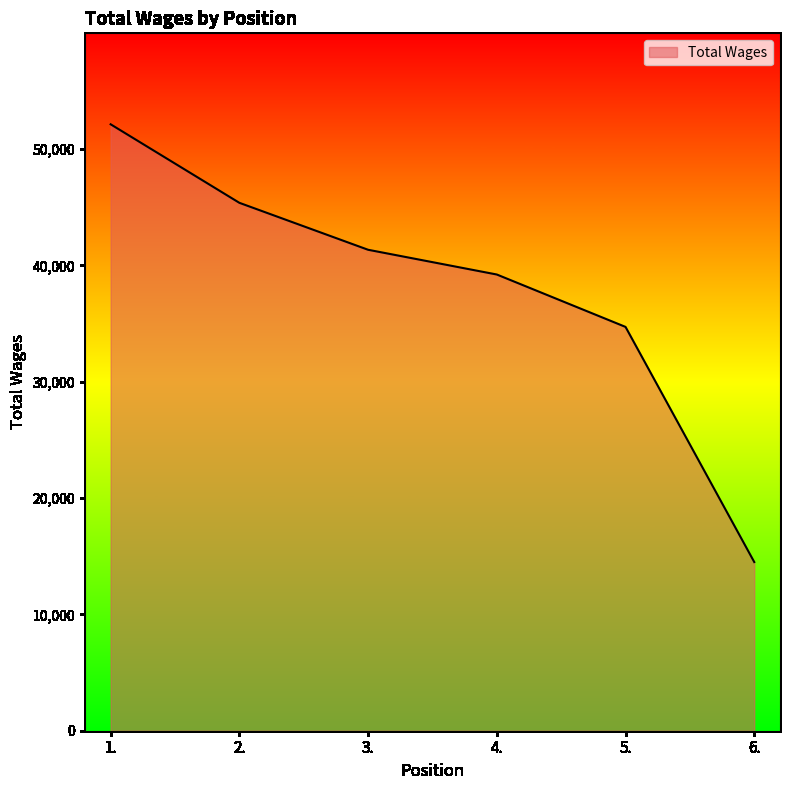

Read the value at 2., to the nearest 100.

45400